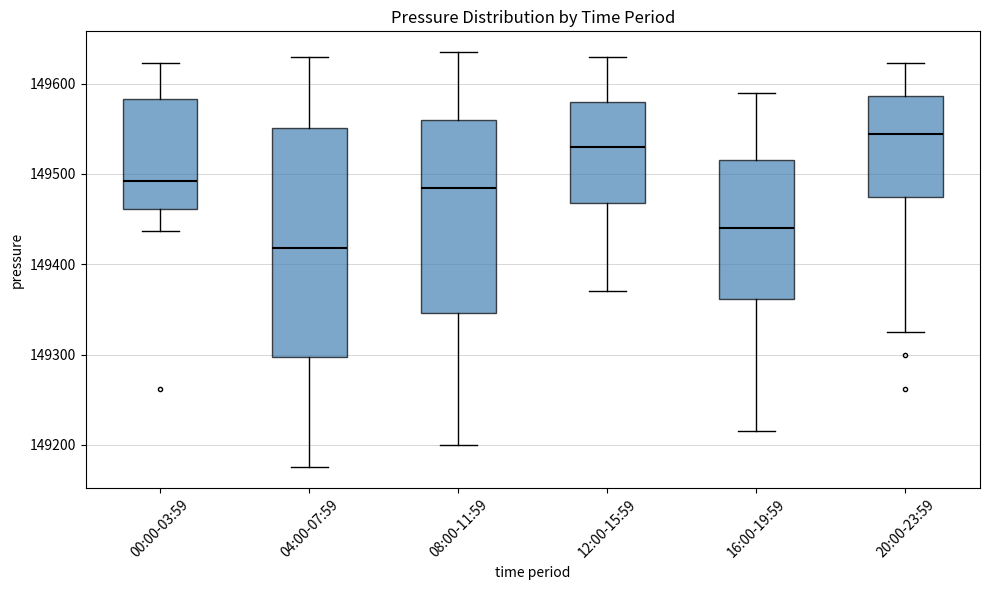

Reading left to right, read every box against the y-axis: the position of its median line, the range the box covers, and the ends of its whiskers. The values are not printed on the chart, so give them approximately, as read against the axis.

00:00-03:59: median 149490, box 149460 to 149580, whiskers 149440 to 149620
04:00-07:59: median 149420, box 149300 to 149550, whiskers 149180 to 149630
08:00-11:59: median 149490, box 149350 to 149560, whiskers 149200 to 149640
12:00-15:59: median 149530, box 149470 to 149580, whiskers 149370 to 149630
16:00-19:59: median 149440, box 149360 to 149520, whiskers 149220 to 149590
20:00-23:59: median 149540, box 149470 to 149590, whiskers 149330 to 149620